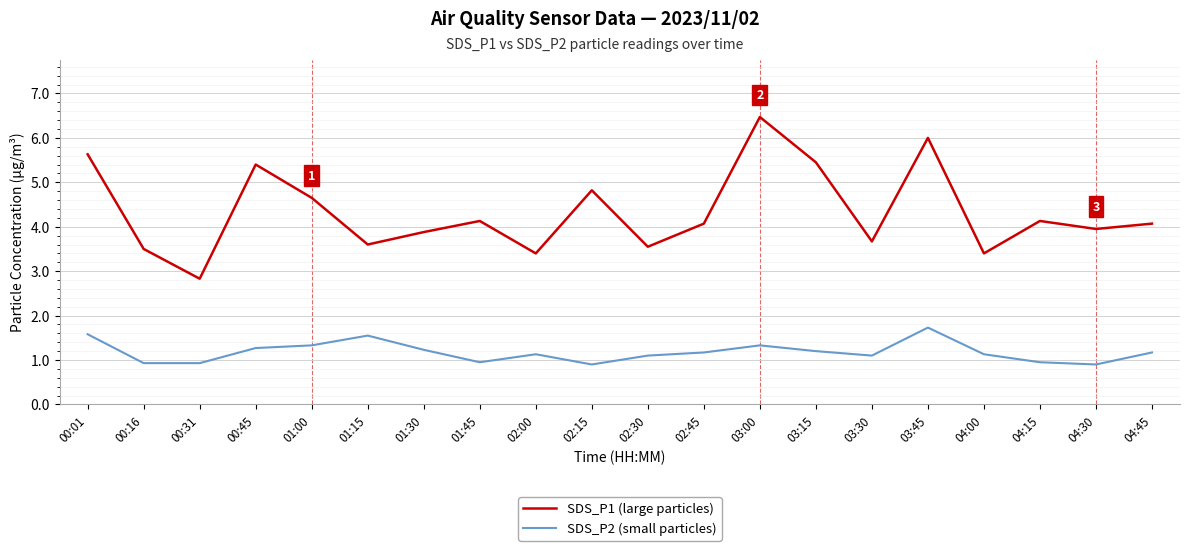

Which series changed the most between 00:01 and 01:15?

SDS_P1 (large particles)